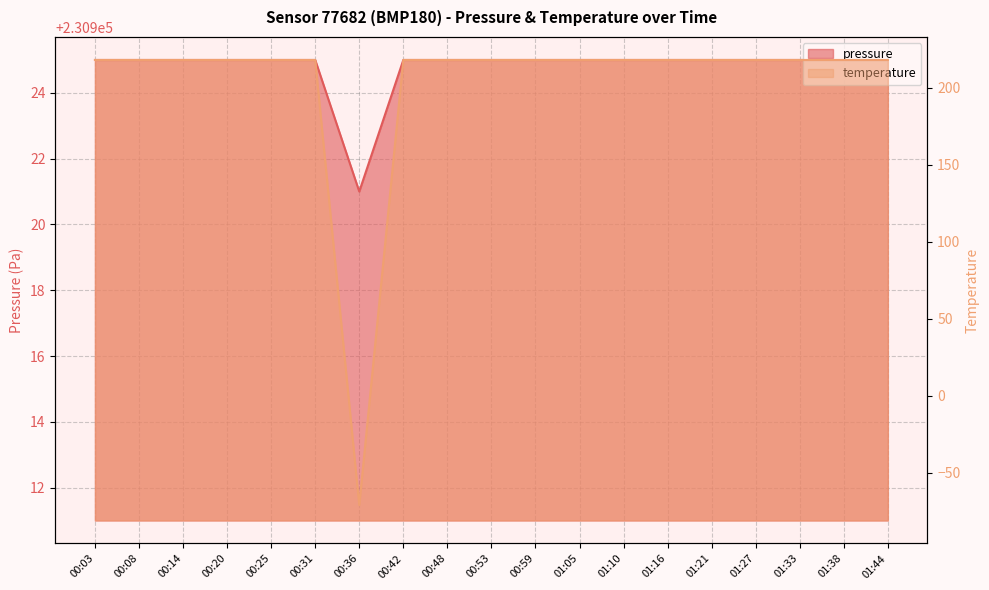

What is the highest value of the temperature series?

230925.0